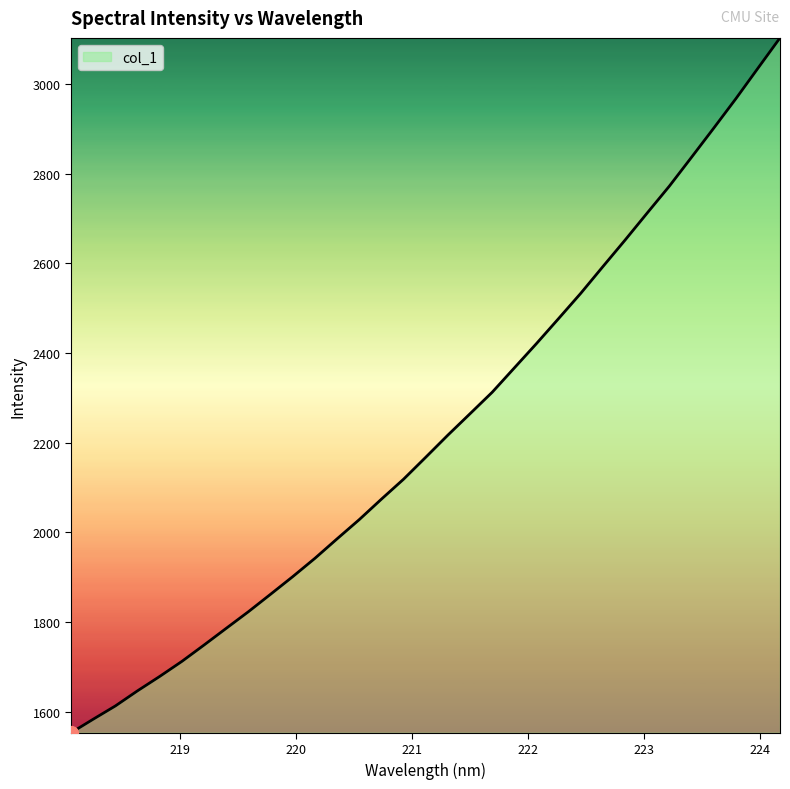

Reading left to right, extract all data points from this chart.

1553.3	1583.6	1613.2	1646.9	1679.0	1712.6	1749.1	1786.3	1823.4	1862.3	1901.6	1942.4	1985.9	2028.7	2074.4	2118.9	2167.8	2217.2	2264.9	2312.8	2367.1	2421.4	2477.2	2533.5	2593.1	2652.1	2712.5	2772.4	2836.6	2901.4	2967.0	3035.1	3103.0